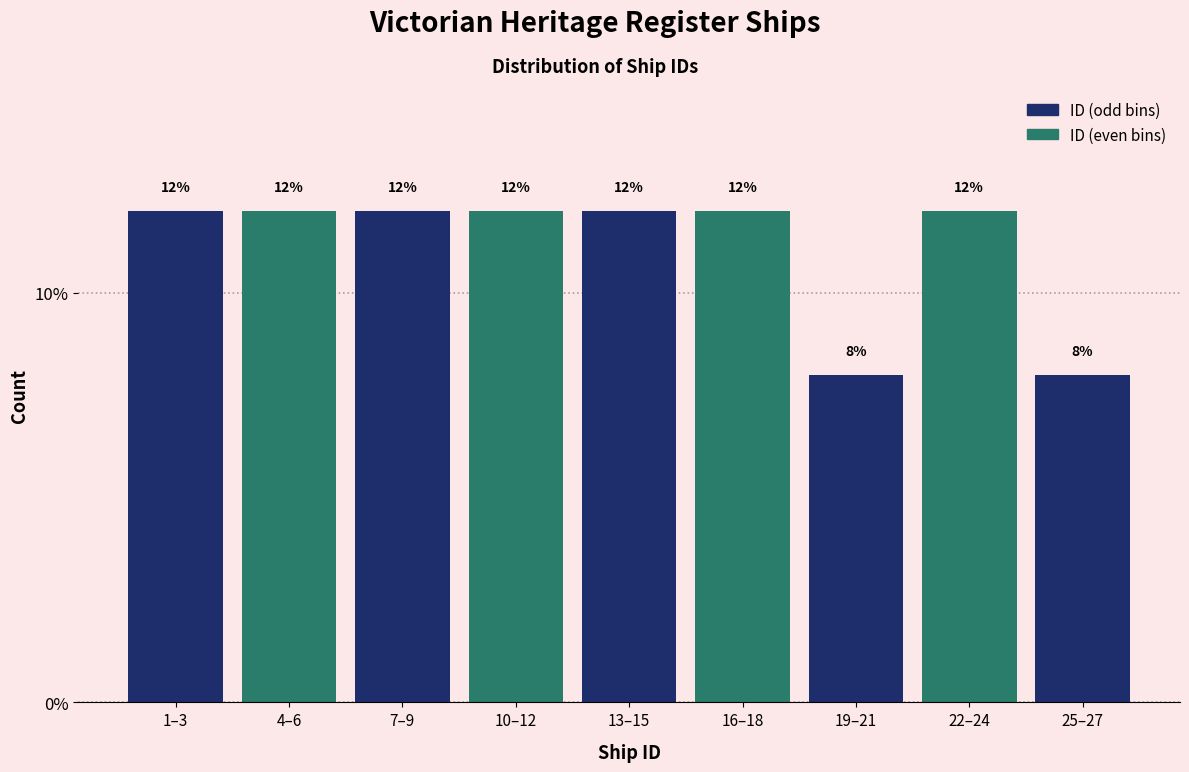

Reading left to right, extract all data points from this chart.

12	12	12	12	12	12	8	12	8